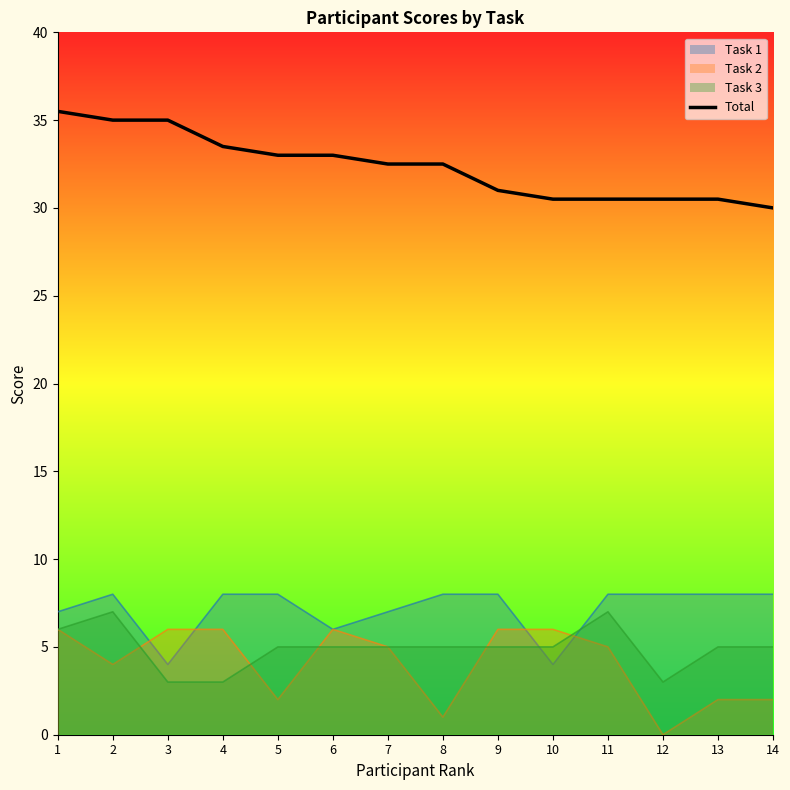

What is the approximate value at 14?

30.0